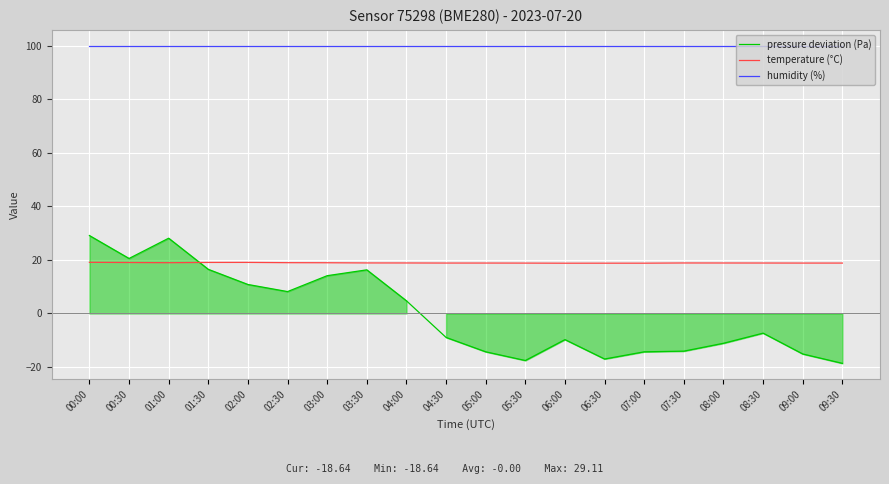

What is the label of the 1st point from the left?

00:00